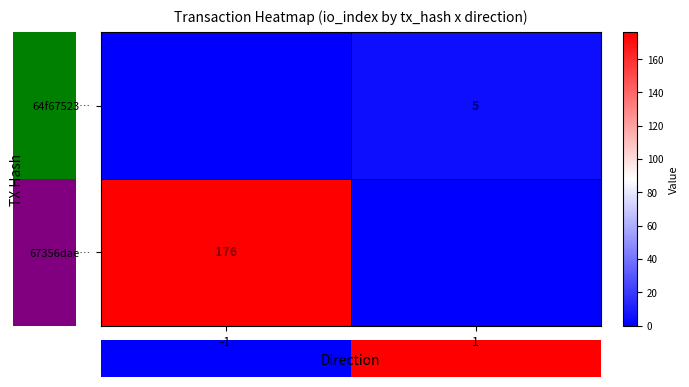

The 64f67523… series shows 1 at 1. True or false?

False